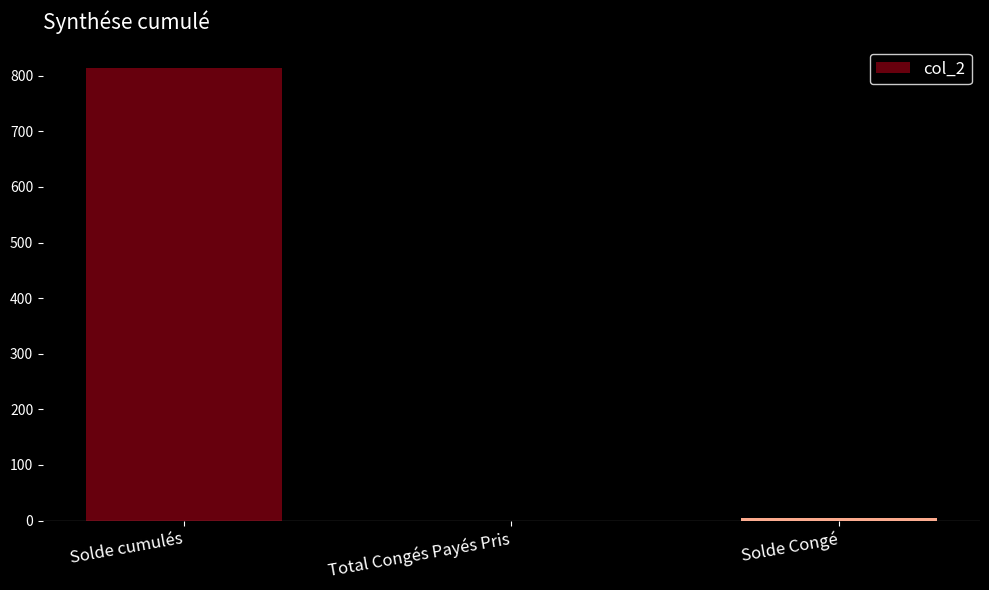

Reading left to right, what are all the values shown in this chart?

813.9	0.0	4.2